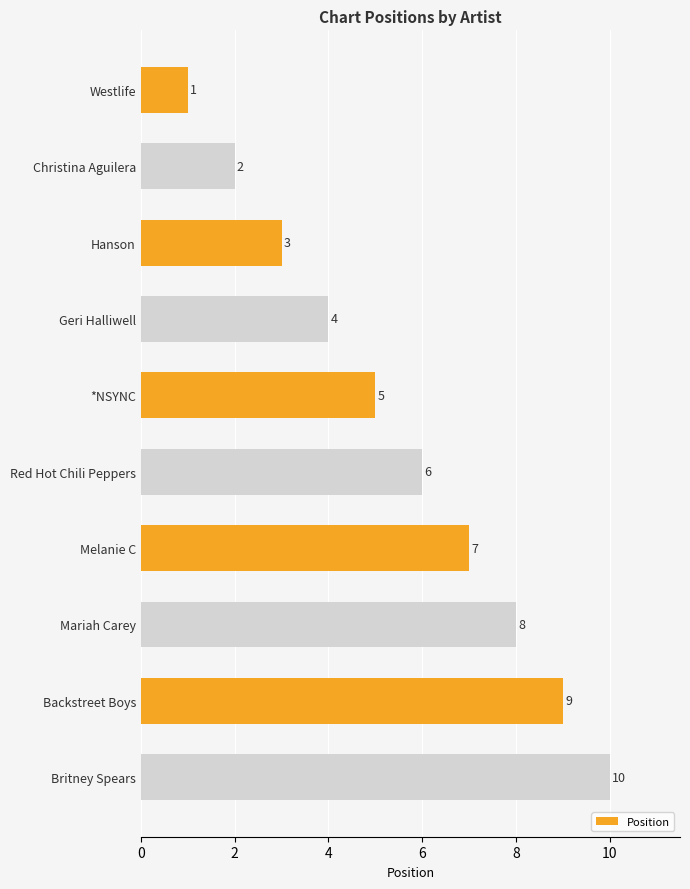

Rank the categories by value from lowest to highest.

Westlife, Christina Aguilera, Hanson, Geri Halliwell, *NSYNC, Red Hot Chili Peppers, Melanie C, Mariah Carey, Backstreet Boys, Britney Spears